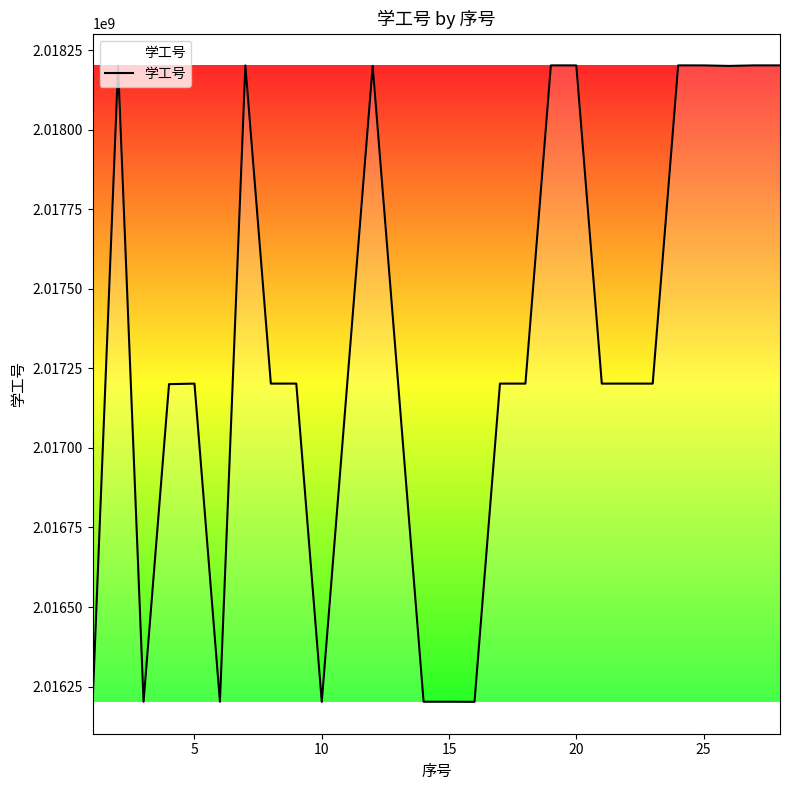

What is the minimum value shown in the chart?

2016201820